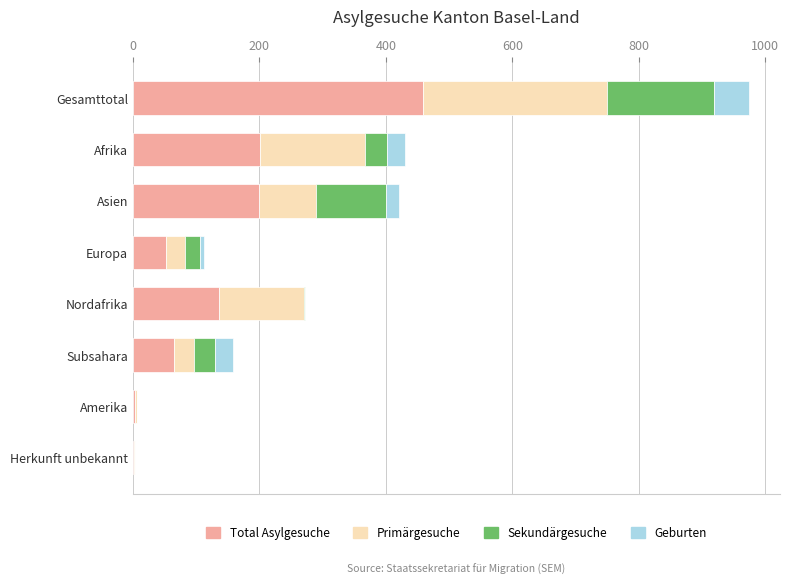

What is the sum of all Total Asylgesuche values?

1119